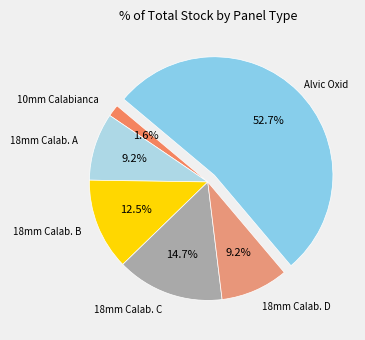

To the nearest percent, what is the average slice percentage?

17%